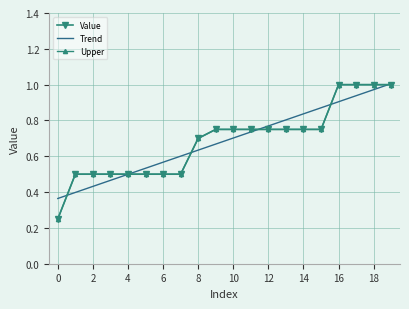

At which label does Upper reach its peak?

16